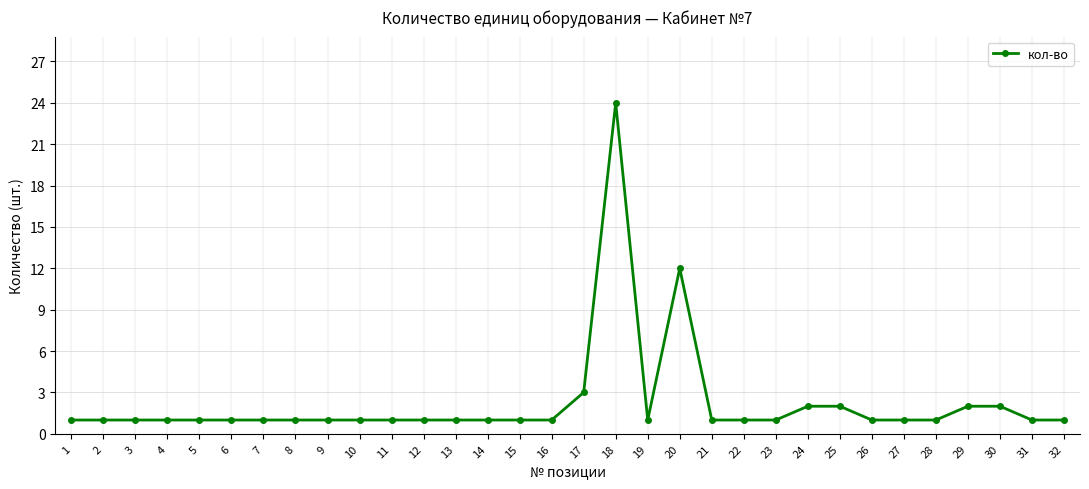

What is the smallest value displayed?

1